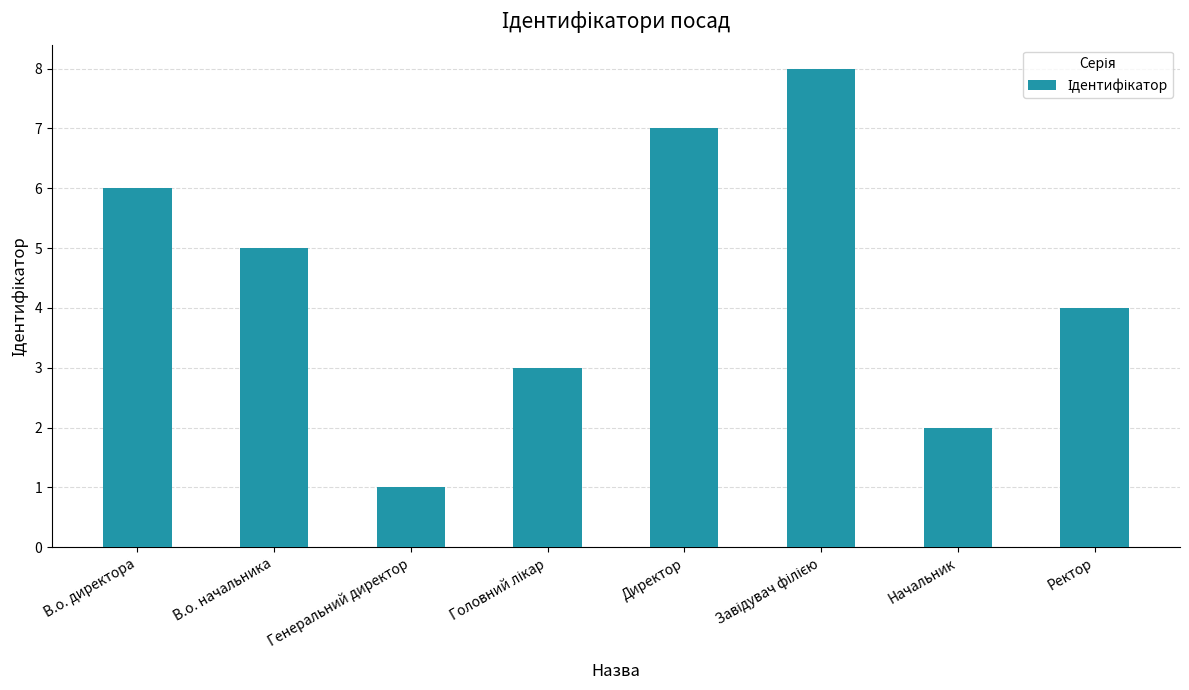

Count the number of categories in the chart.

8